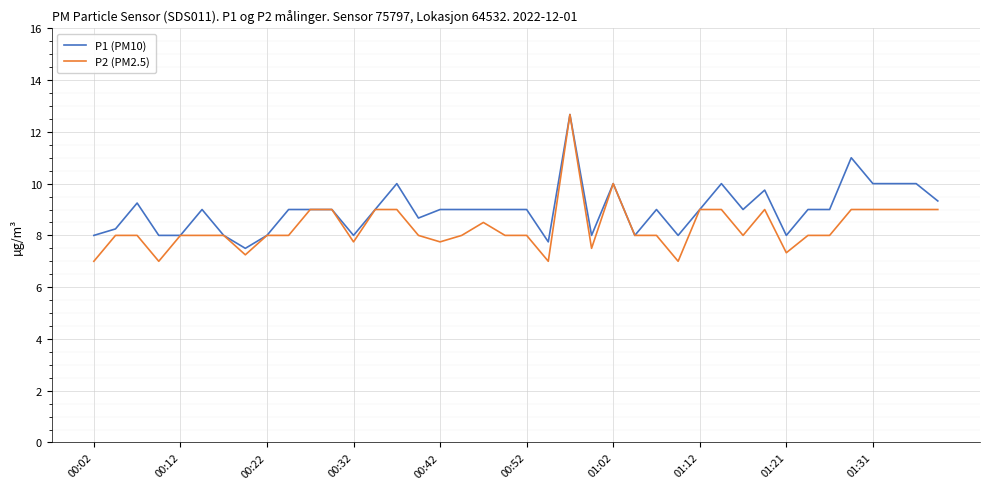

What is the highest value of the P1 (PM10) series?

12.7